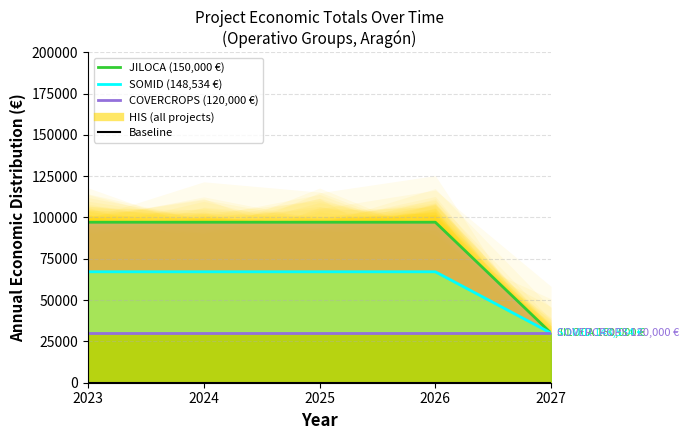

What is the greatest value displayed?

97133.5